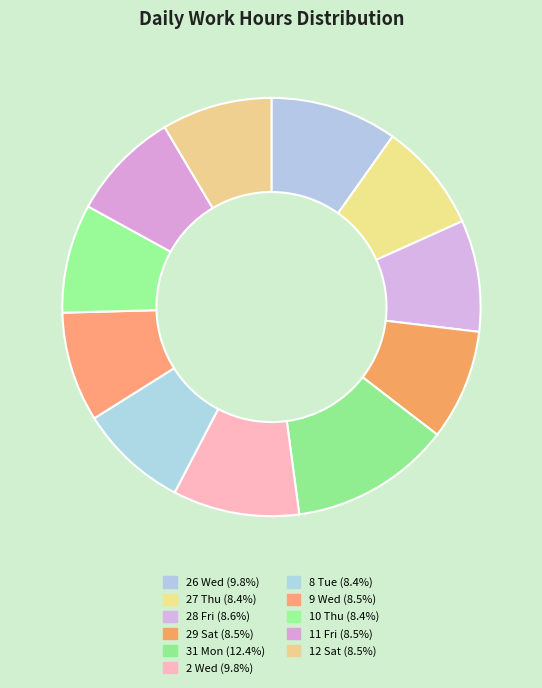

True or false: 12 Sat accounts for 19% of the total.

False